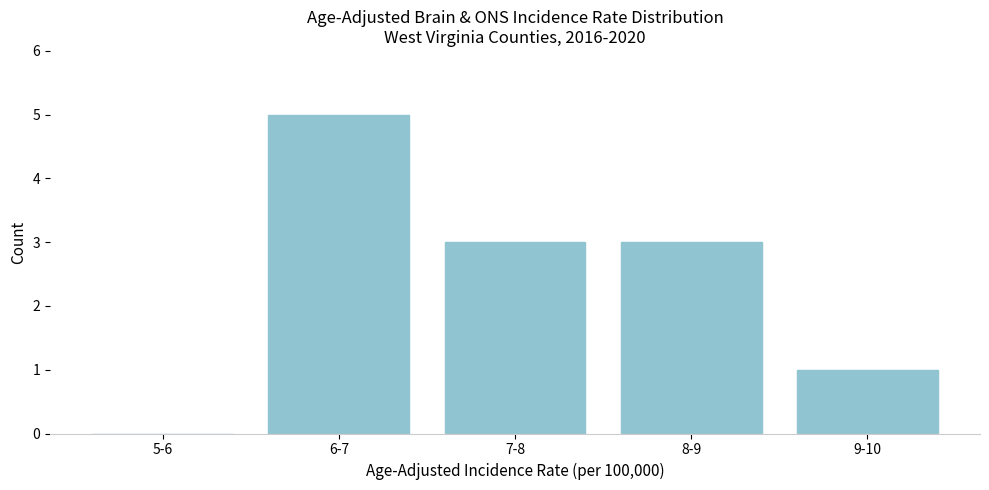

Reading right to left, extract all data points from this chart.

9-10=1	8-9=3	7-8=3	6-7=5	5-6=0